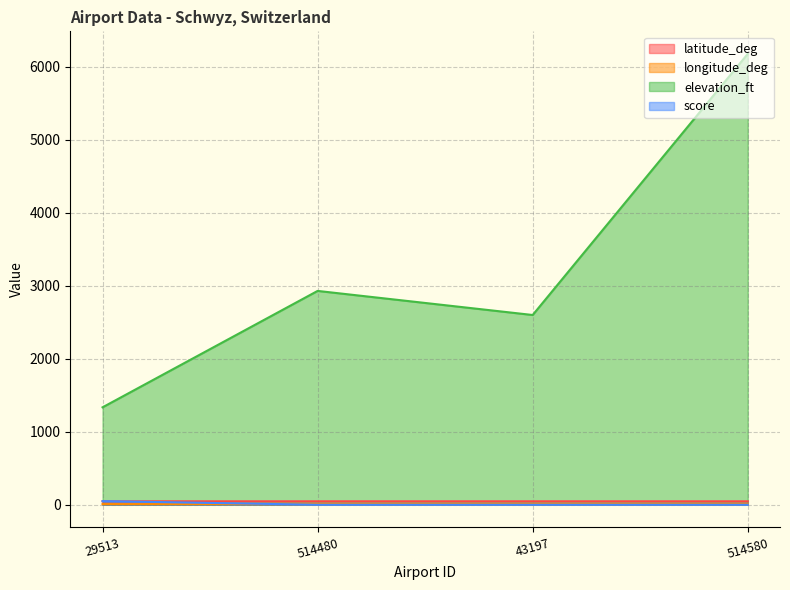

Which series has the widest spread of values?

elevation_ft